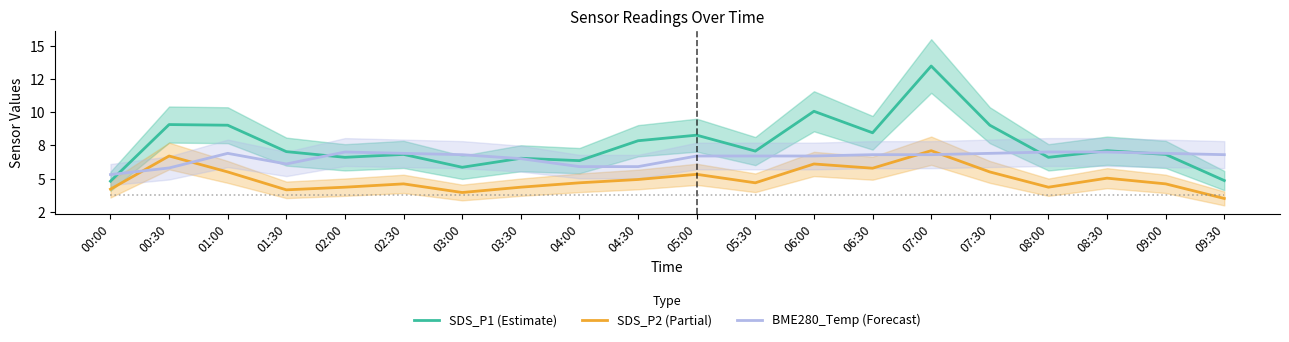

Is it true that BME280_Temp (Forecast) equals 2.4 at 06:00?

False